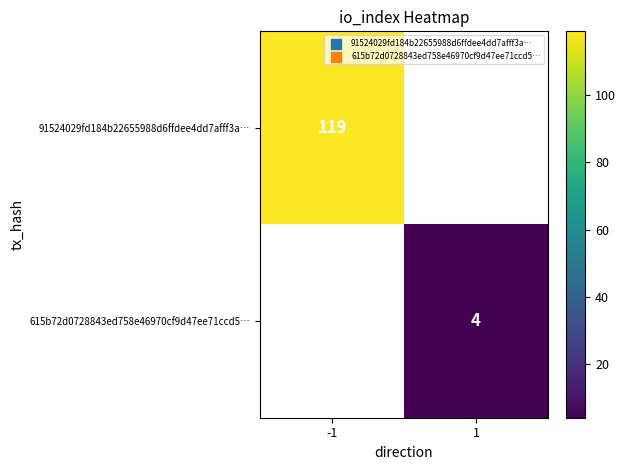

Is it true that 615b72d0728843ed758e46970cf9d47ee71ccd5… equals 4 at 1?

True